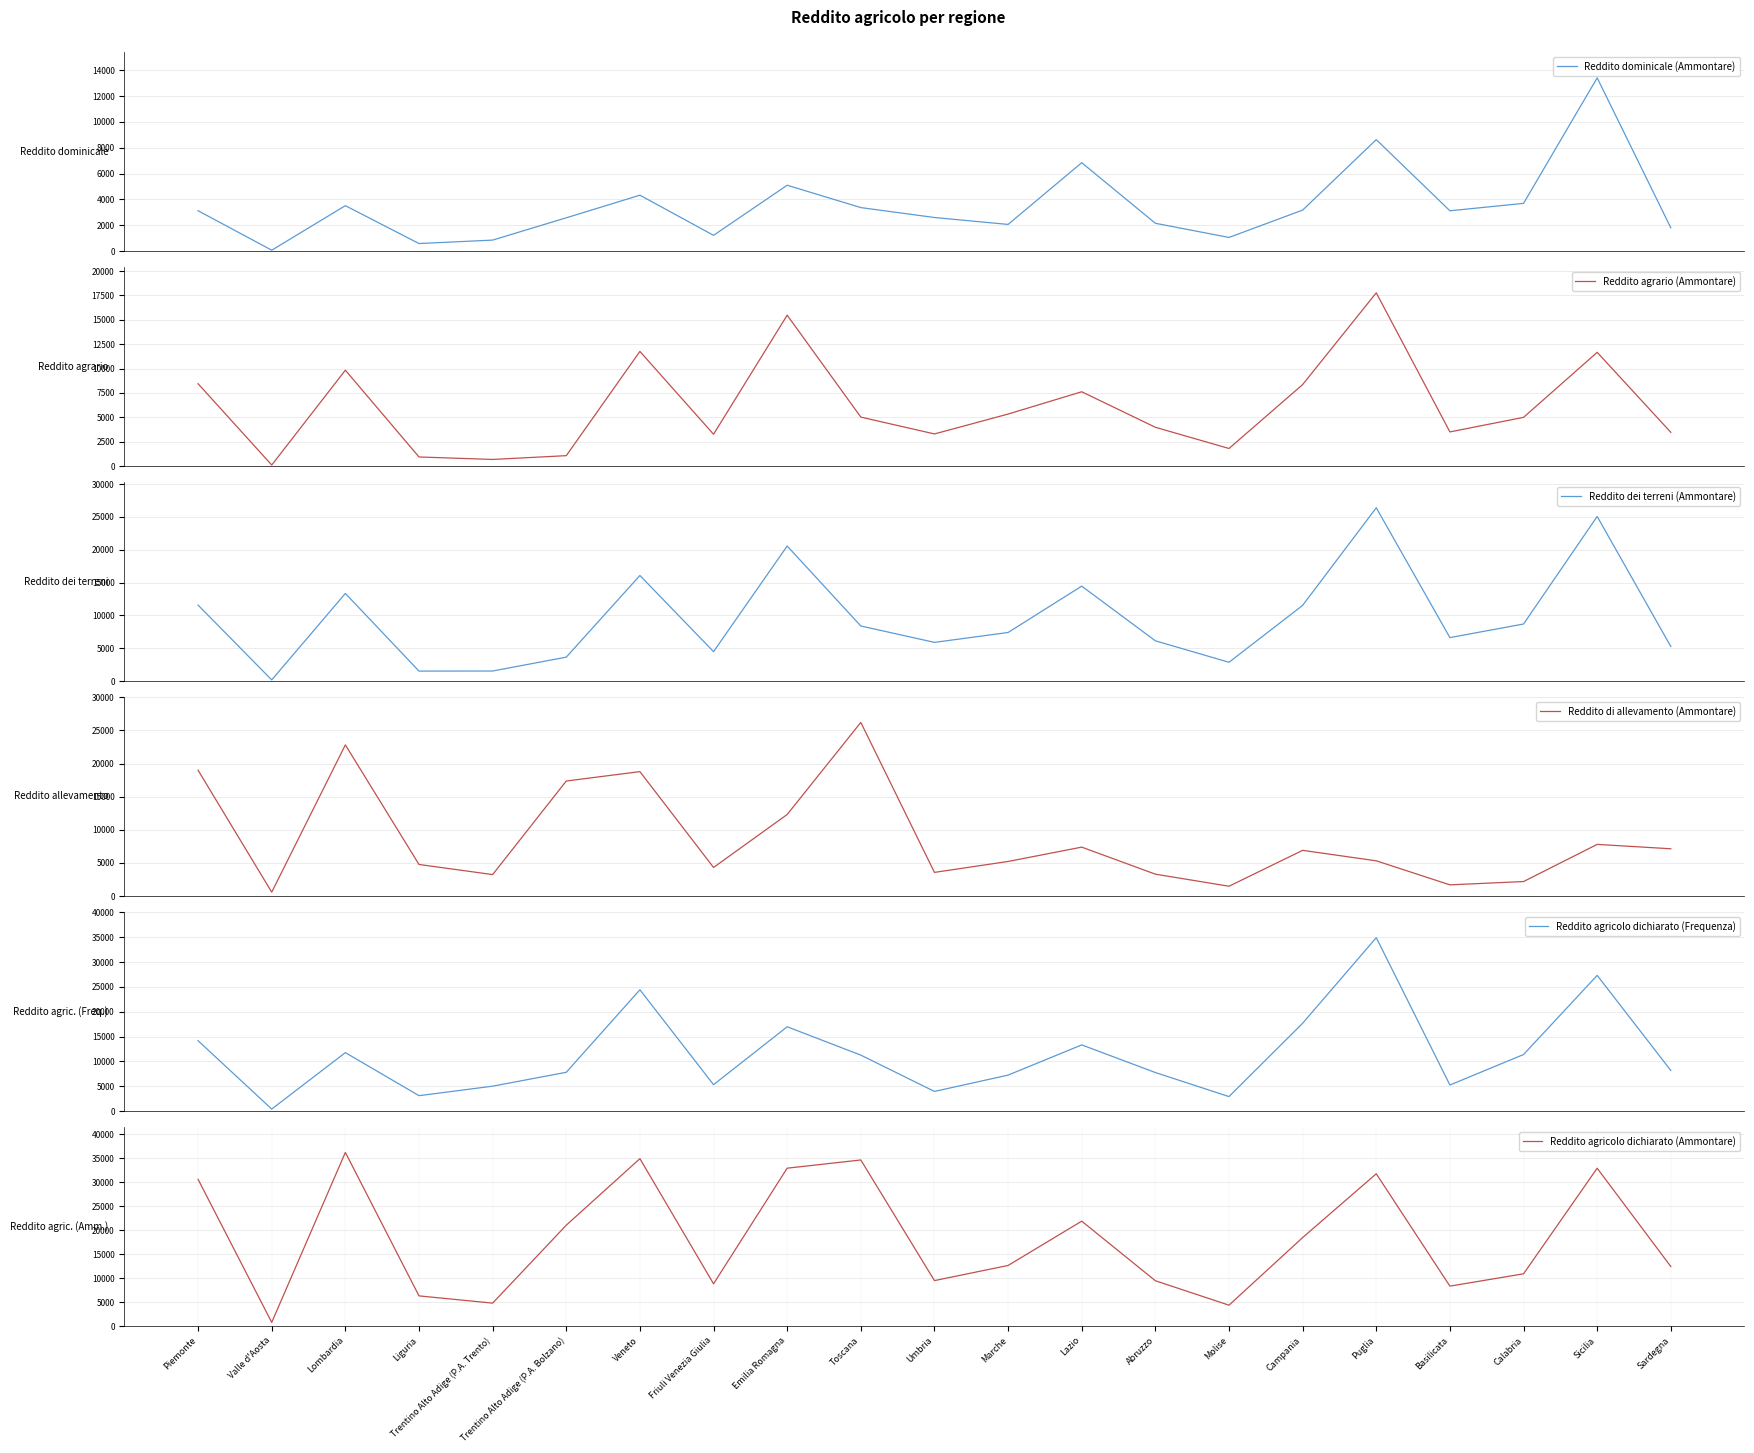

Reading right to left, list all the values displayed in this chart.

Reddito dominicale (Ammontare): Sardegna=1800	Sicilia=13413	Calabria=3694	Basilicata=3118	Puglia=8628	Campania=3171	Molise=1055	Abruzzo=2151	Lazio=6843	Marche=2063	Umbria=2598	Toscana=3366	Emilia Romagna=5097	Friuli Venezia Giulia=1218	Veneto=4327	Trentino Alto Adige (P.A. Bolzano)=2575	Trentino Alto Adige (P.A. Trento)=849	Liguria=582	Lombardia=3515	Valle d'Aosta=66	Piemonte=3123
Reddito agrario (Ammontare): Sardegna=3460	Sicilia=11668	Calabria=4995	Basilicata=3502	Puglia=17774	Campania=8359	Molise=1802	Abruzzo=3978	Lazio=7622	Marche=5334	Umbria=3294	Toscana=5023	Emilia Romagna=15480	Friuli Venezia Giulia=3262	Veneto=11761	Trentino Alto Adige (P.A. Bolzano)=1065	Trentino Alto Adige (P.A. Trento)=678	Liguria=931	Lombardia=9837	Valle d'Aosta=104	Piemonte=8447
Reddito dei terreni (Ammontare): Sardegna=5261	Sicilia=25081	Calabria=8690	Basilicata=6620	Puglia=26403	Campania=11530	Molise=2857	Abruzzo=6130	Lazio=14464	Marche=7398	Umbria=5891	Toscana=8389	Emilia Romagna=20577	Friuli Venezia Giulia=4480	Veneto=16088	Trentino Alto Adige (P.A. Bolzano)=3640	Trentino Alto Adige (P.A. Trento)=1527	Liguria=1513	Lombardia=13352	Valle d'Aosta=170	Piemonte=11570
Reddito di allevamento (Ammontare): Sardegna=7132	Sicilia=7794	Calabria=2185	Basilicata=1686	Puglia=5314	Campania=6894	Molise=1478	Abruzzo=3299	Lazio=7381	Marche=5216	Umbria=3567	Toscana=26205	Emilia Romagna=12307	Friuli Venezia Giulia=4313	Veneto=18778	Trentino Alto Adige (P.A. Bolzano)=17361	Trentino Alto Adige (P.A. Trento)=3236	Liguria=4763	Lombardia=22814	Valle d'Aosta=583	Piemonte=18986
Reddito agricolo dichiarato (Frequenza): Sardegna=8160	Sicilia=27311	Calabria=11374	Basilicata=5235	Puglia=34912	Campania=17670	Molise=2905	Abruzzo=7748	Lazio=13314	Marche=7229	Umbria=3943	Toscana=11255	Emilia Romagna=16966	Friuli Venezia Giulia=5301	Veneto=24415	Trentino Alto Adige (P.A. Bolzano)=7799	Trentino Alto Adige (P.A. Trento)=5002	Liguria=3089	Lombardia=11756	Valle d'Aosta=395	Piemonte=14156
Reddito agricolo dichiarato (Ammontare): Sardegna=12392	Sicilia=32875	Calabria=10874	Basilicata=8306	Puglia=31716	Campania=18424	Molise=4335	Abruzzo=9429	Lazio=21845	Marche=12614	Umbria=9458	Toscana=34594	Emilia Romagna=32884	Friuli Venezia Giulia=8793	Veneto=34867	Trentino Alto Adige (P.A. Bolzano)=21002	Trentino Alto Adige (P.A. Trento)=4763	Liguria=6276	Lombardia=36166	Valle d'Aosta=753	Piemonte=30556